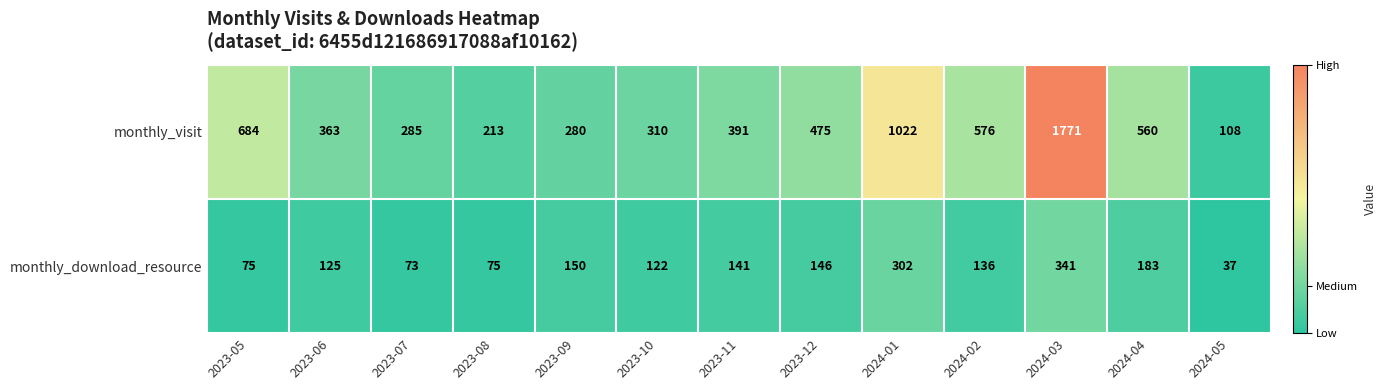

Which series has the largest range (max minus min)?

monthly_visit